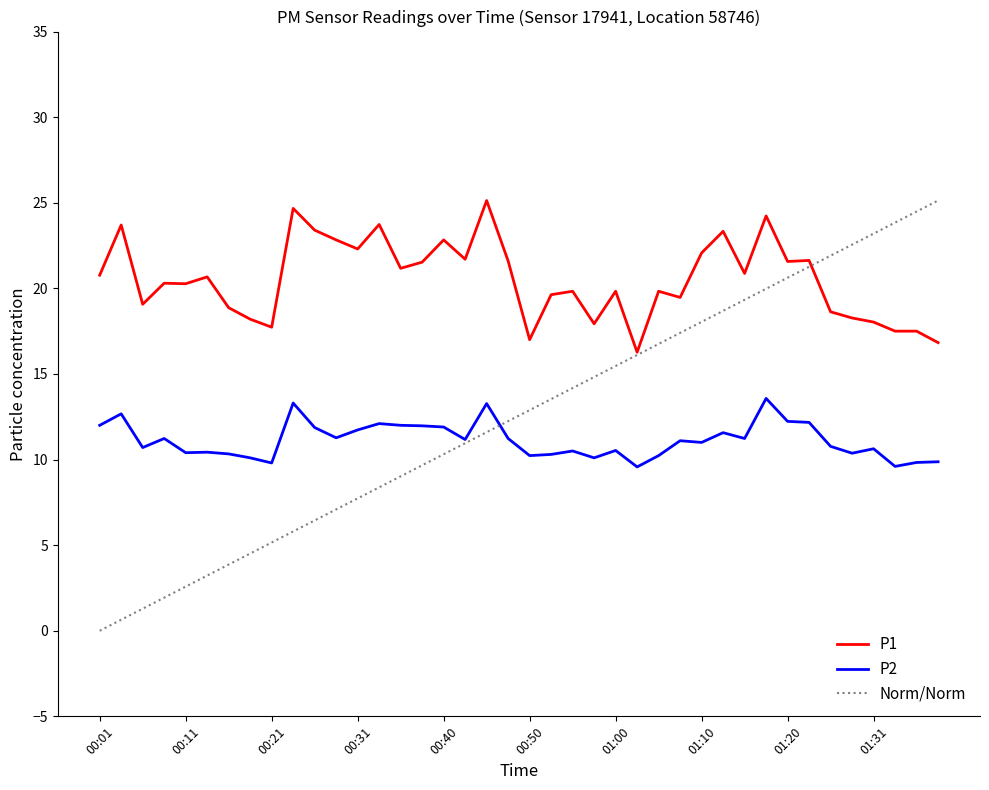

How many values in the P1 series exceed 20?

22